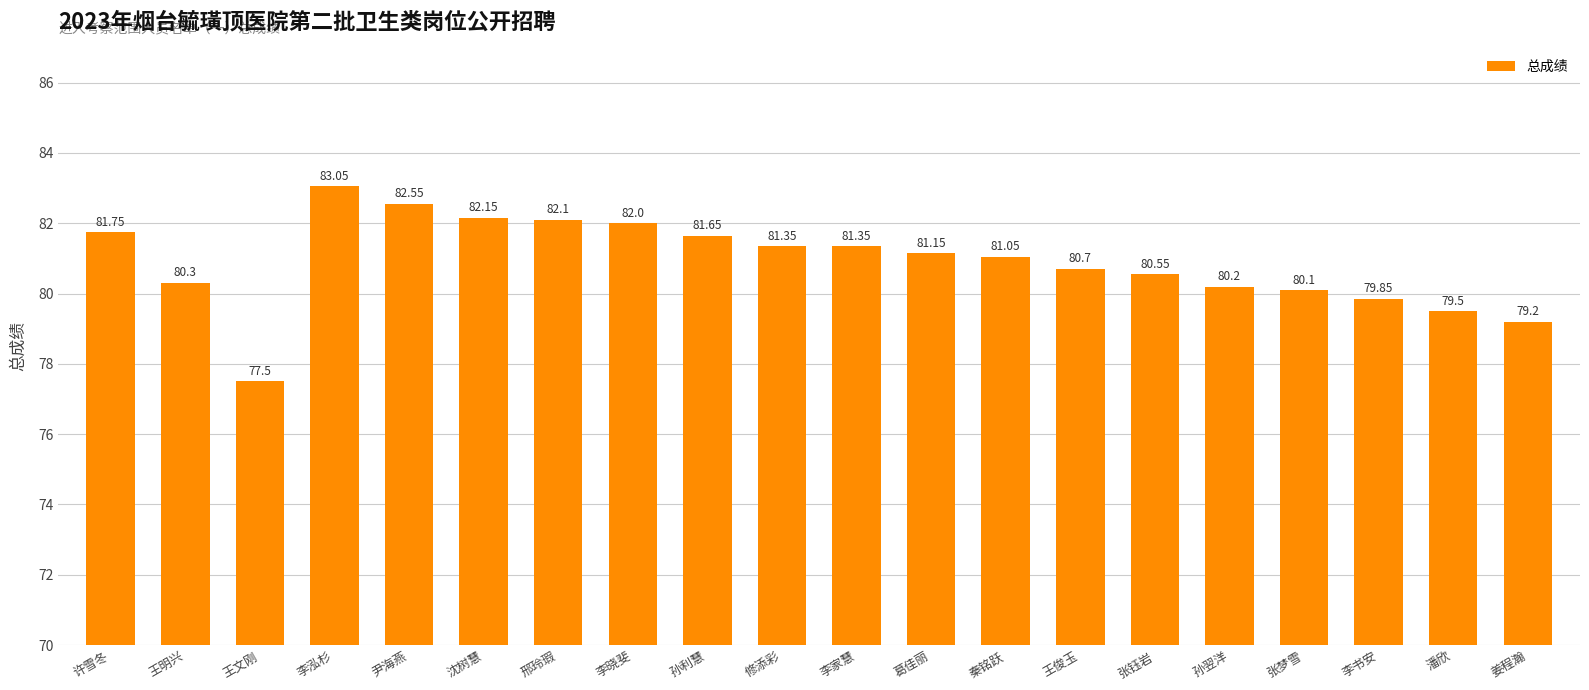

At which category does the chart reach its minimum across all series?

王文刚